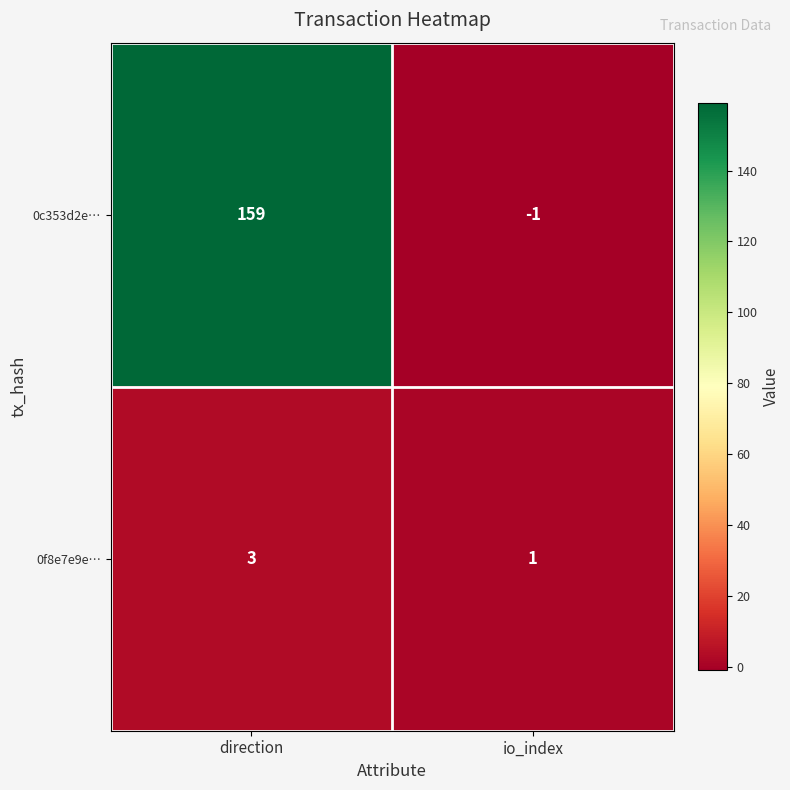

Which category has the lowest value in the 0f8e7e9e… series?

io_index